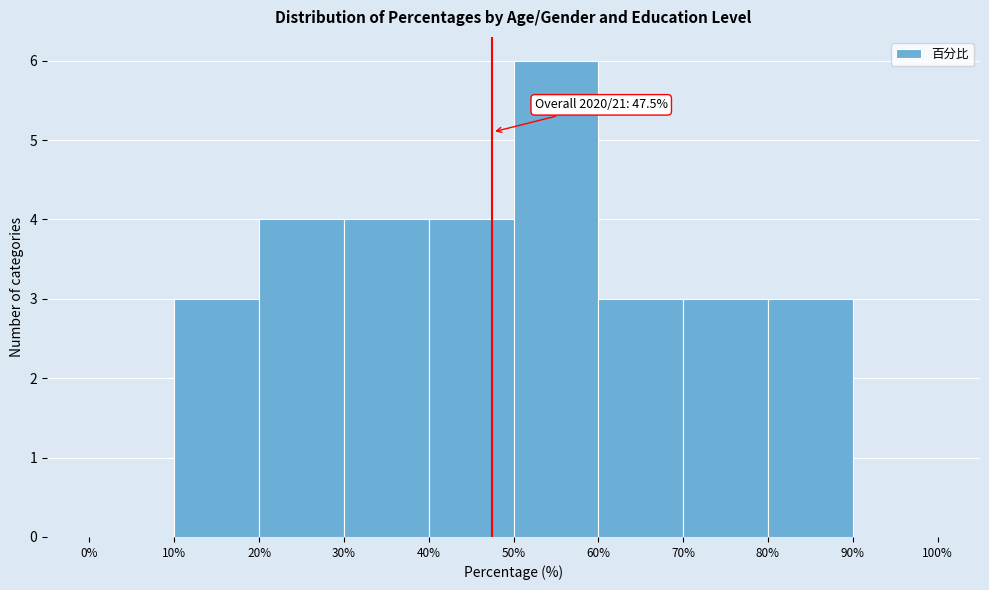

Over which range of the x-axis is the bar tallest?

50% to 60%